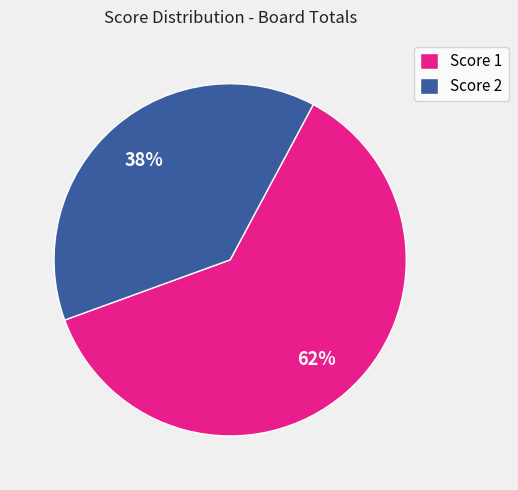

What is the ratio of the value at Score 1 to the value at Score 2?

1.6